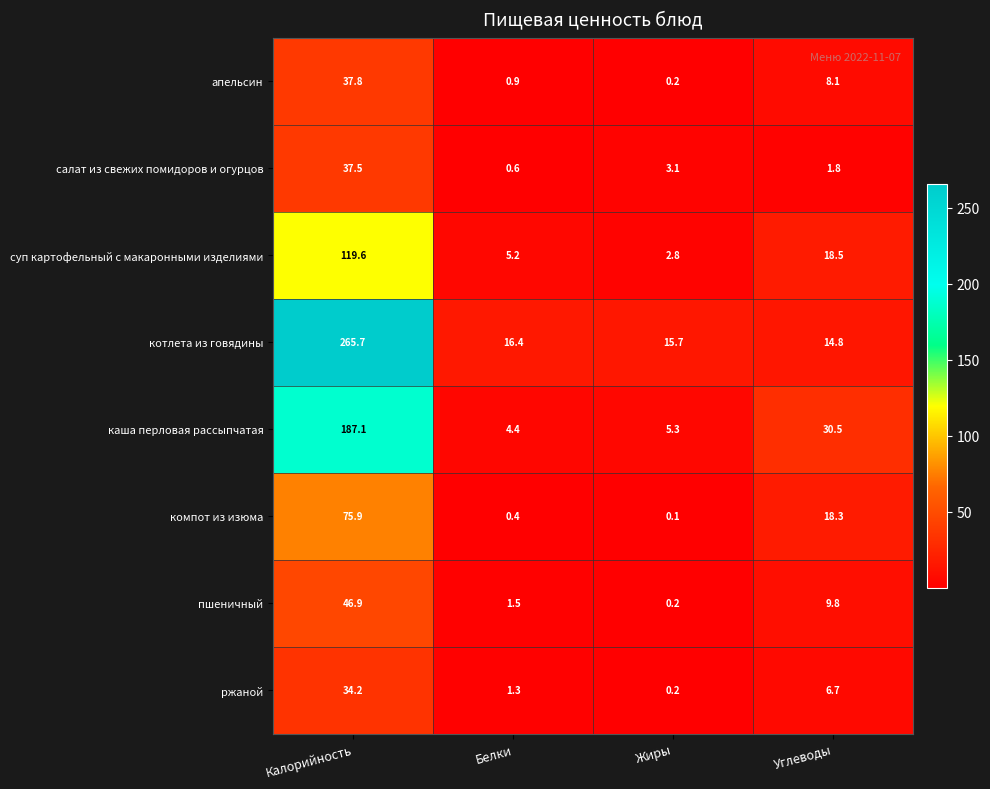

Which series changed the most between Белки and Углеводы?

каша перловая рассыпчатая